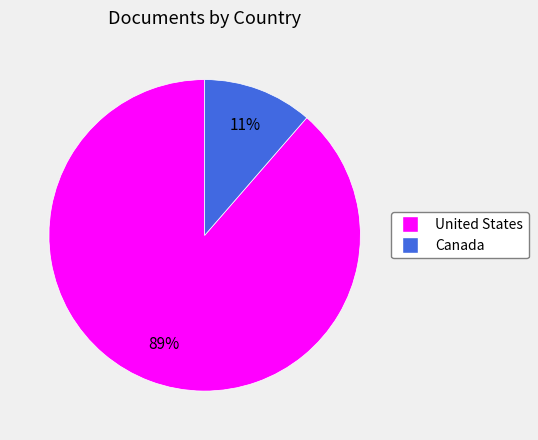

What is the smallest slice in the pie chart?

Canada